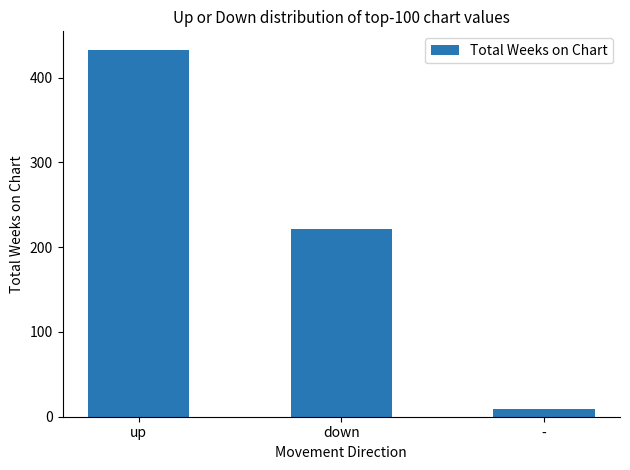

Is it true that the value at up is 433?

True